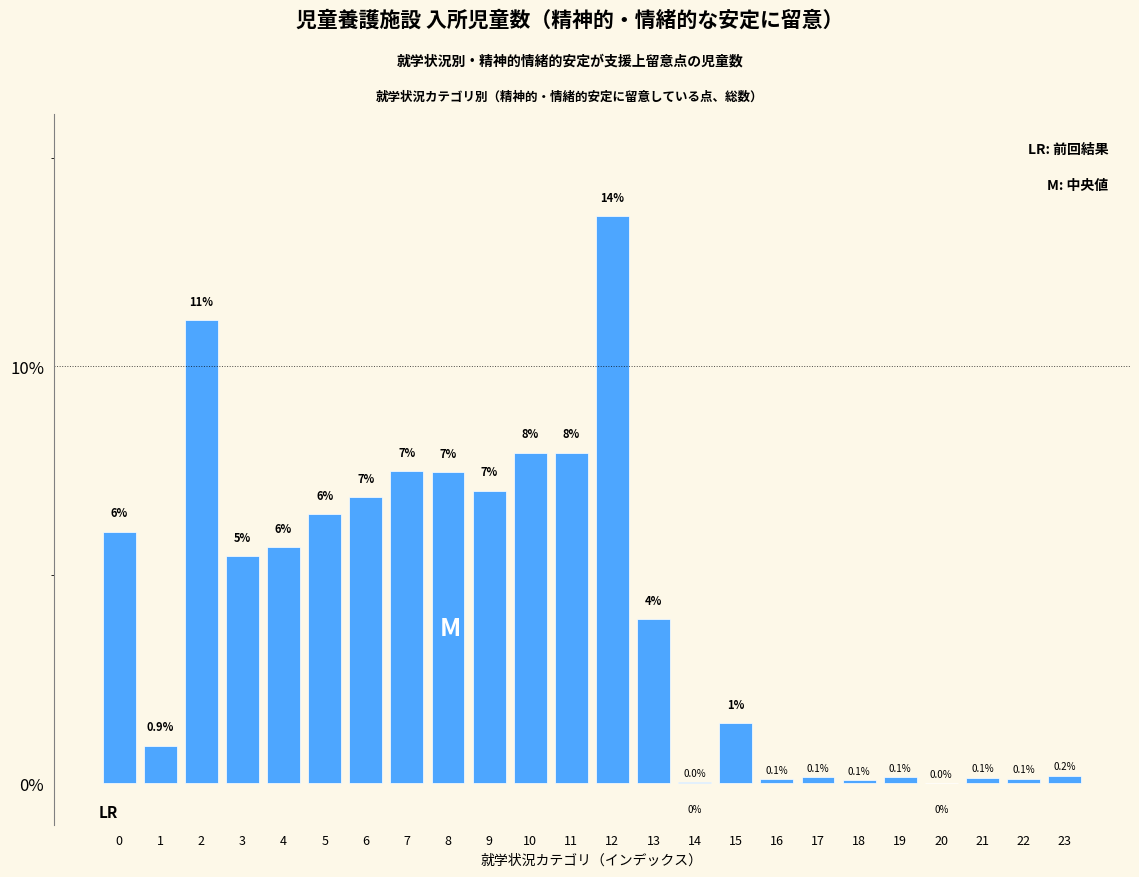

Which category has the highest value across all series?

12